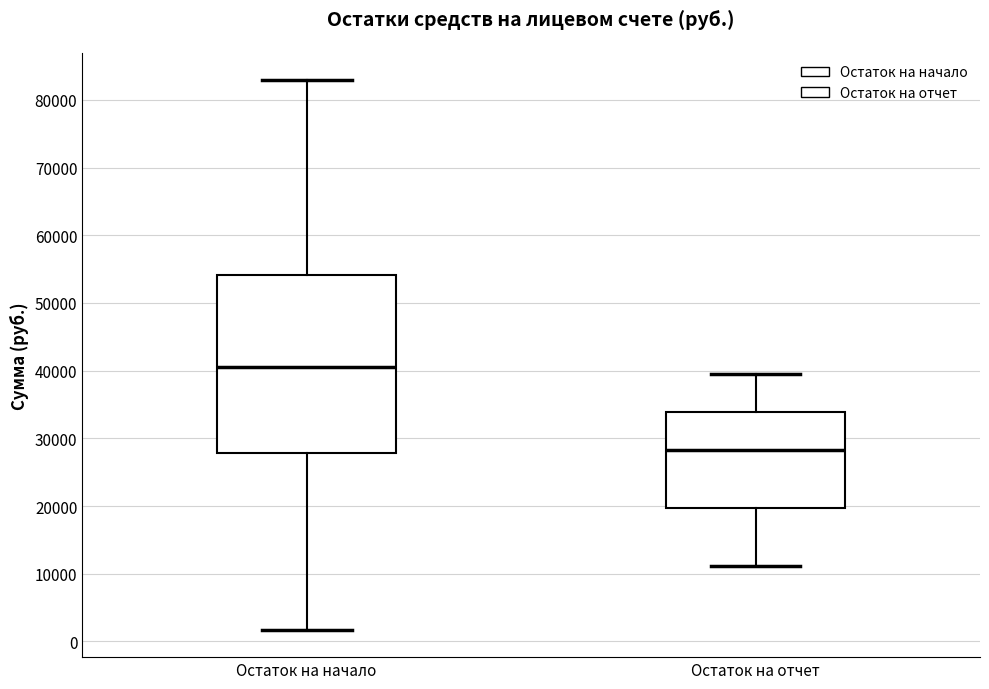

Reading left to right, read every box against the y-axis: the position of its median line, the range the box covers, and the ends of its whiskers. The values are not printed on the chart, so give them approximately, as read against the axis.

Остаток на начало: median 41000, box 28000 to 54000, whiskers 2000 to 83000
Остаток на отчет: median 28000, box 20000 to 34000, whiskers 11000 to 39000